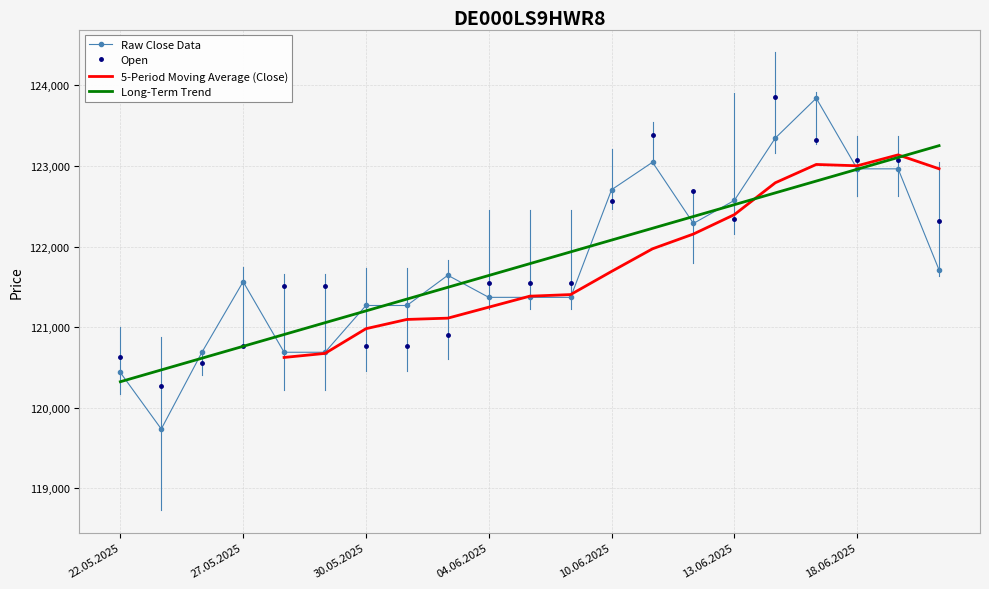

What is the highest value of the Open series?

123853.0